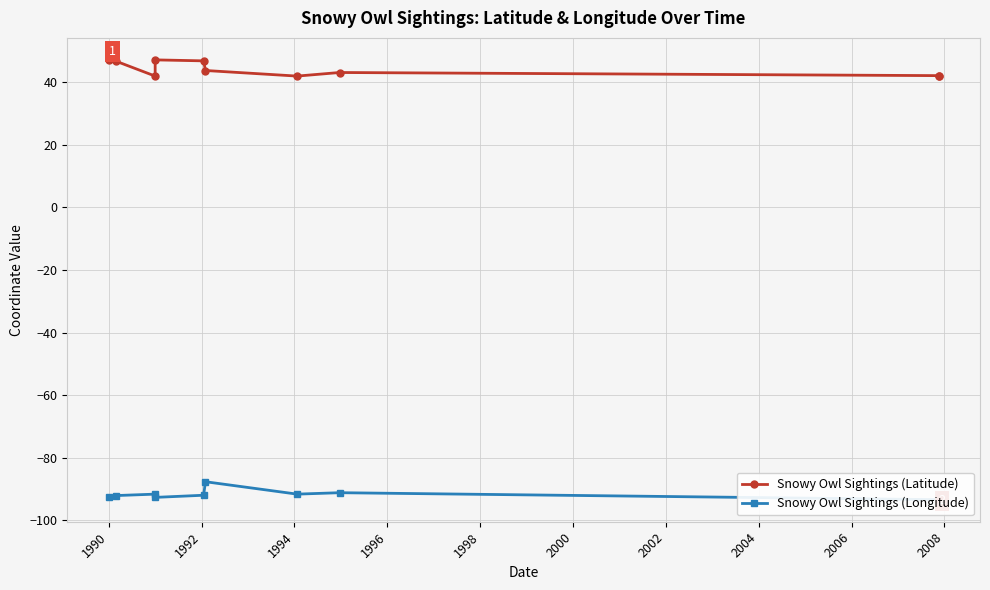

Which series has the largest total across all categories?

Snowy Owl Sightings (Latitude)